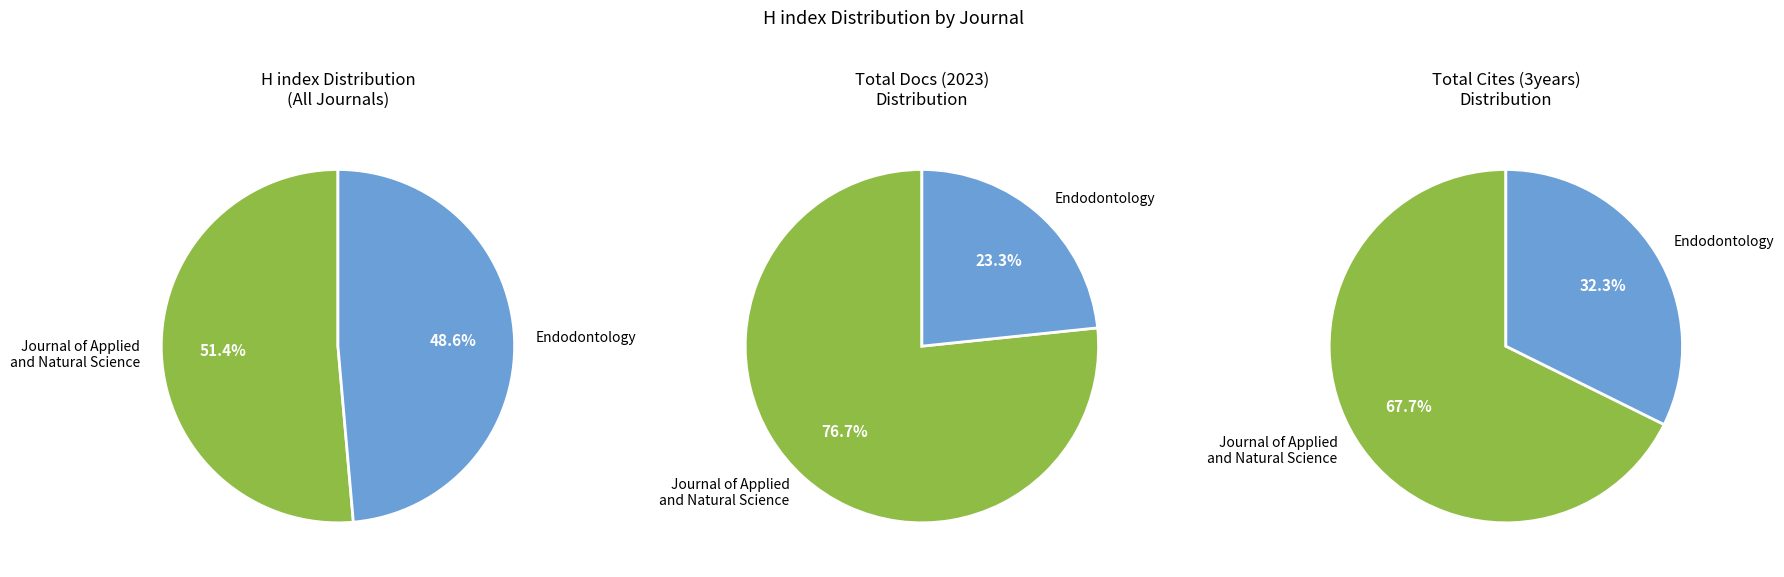

To the nearest percent, what is the average slice percentage?

50%